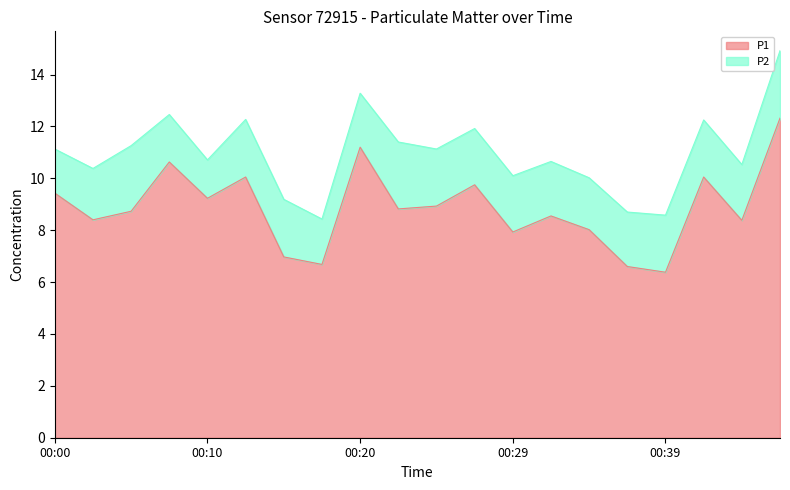

What is the sum of all values?

177.1